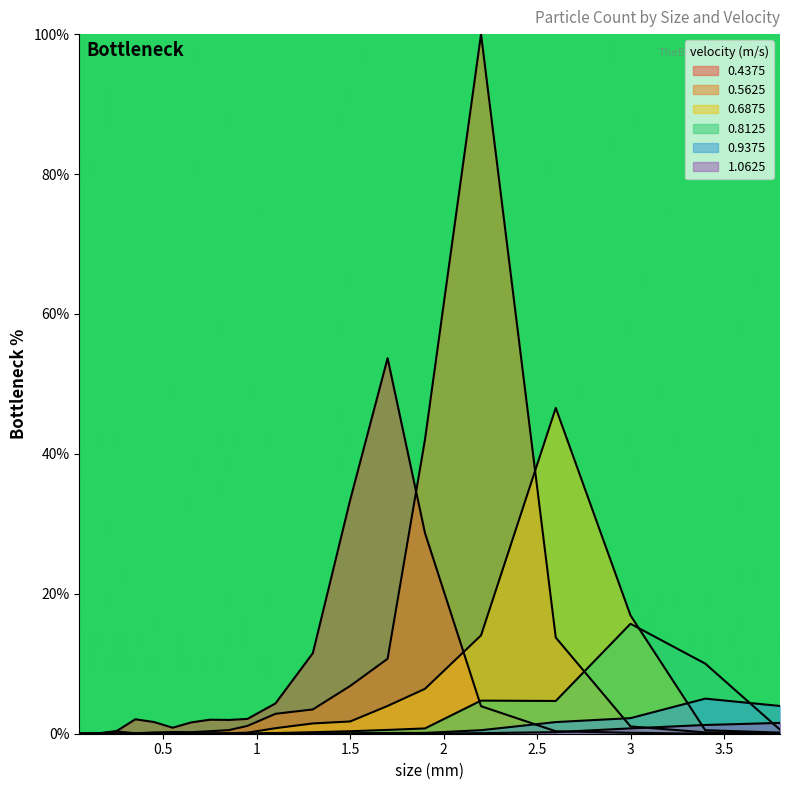

In 0.9375, how many points are lower than both neighbors (excluding endpoints)?

3